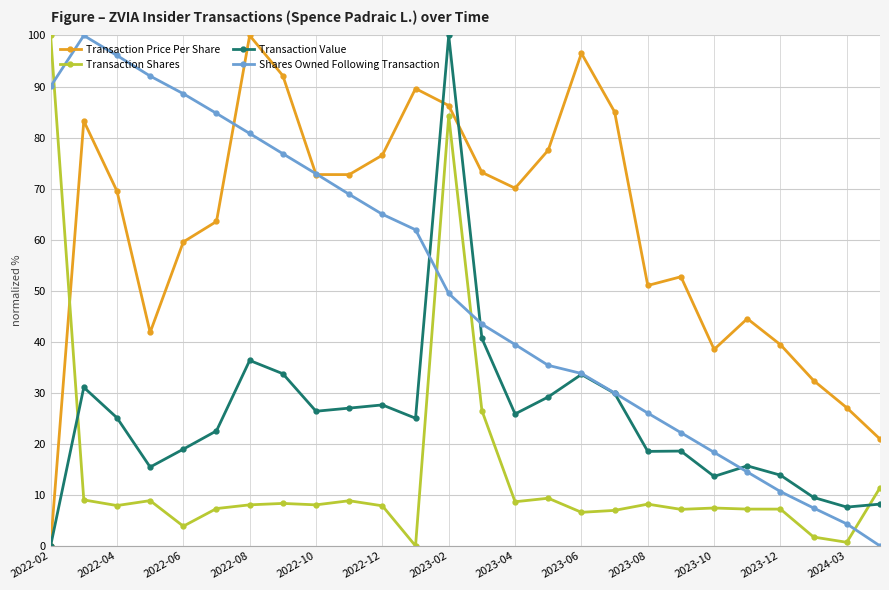

List the series in order of their overall mean, lowest first.

Transaction Shares, Transaction Value, Shares Owned Following Transaction, Transaction Price Per Share